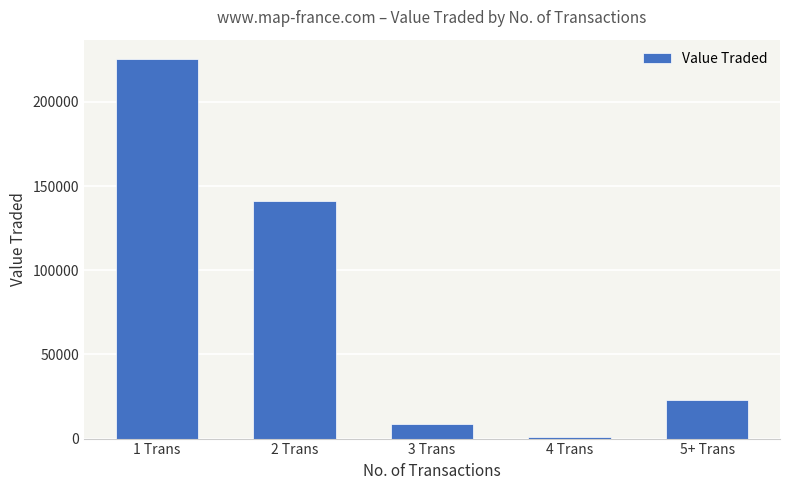

Reading left to right, transcribe all the data shown in this chart.

1 Trans=225678	2 Trans=141300	3 Trans=8535	4 Trans=1100	5+ Trans=22641